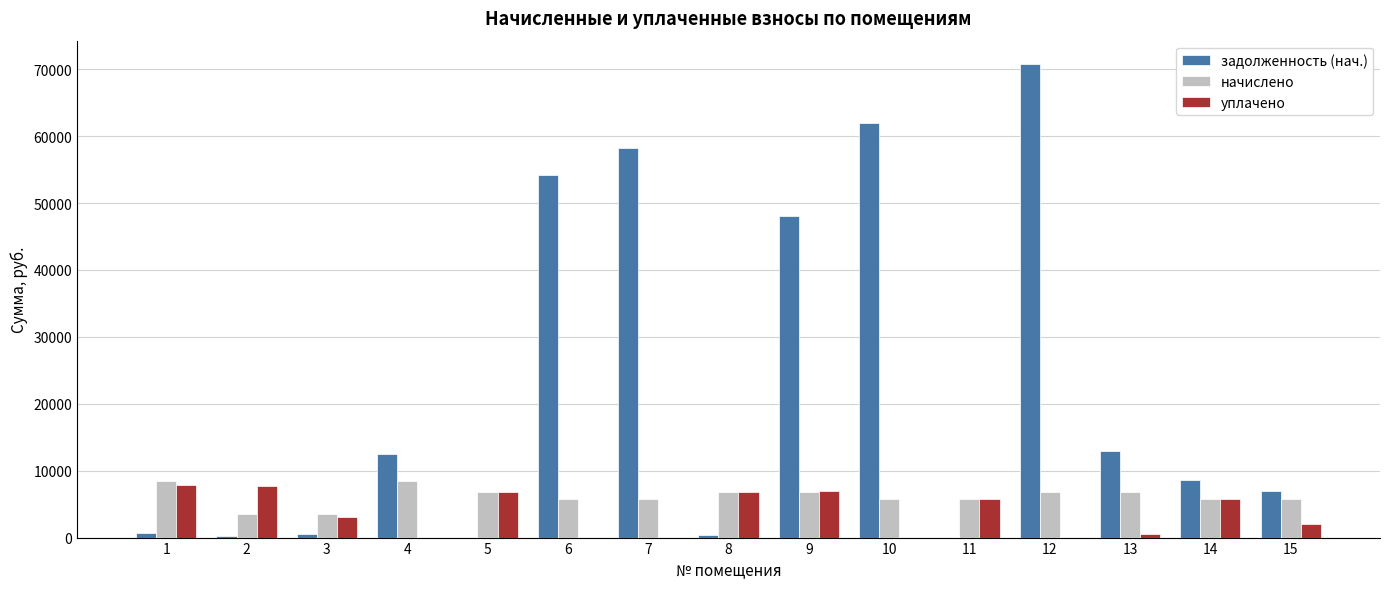

The value of начислено at 5 is 6750.0. True or false?

True